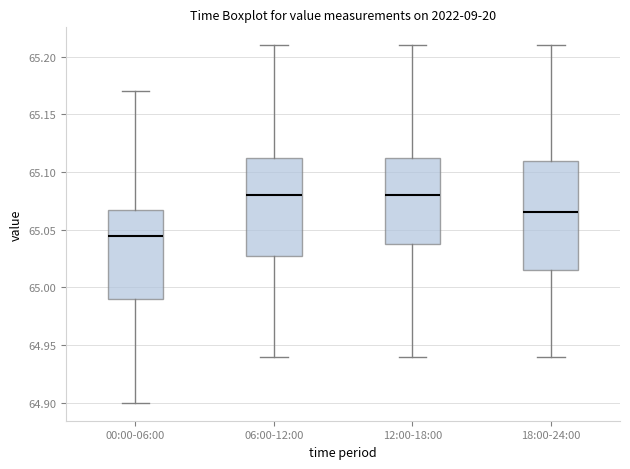

Reading left to right, read every box against the y-axis: the position of its median line, the range the box covers, and the ends of its whiskers. The values are not printed on the chart, so give them approximately, as read against the axis.

00:00-06:00: median 65.045, box 64.990 to 65.070, whiskers 64.900 to 65.170
06:00-12:00: median 65.080, box 65.030 to 65.115, whiskers 64.940 to 65.210
12:00-18:00: median 65.080, box 65.040 to 65.115, whiskers 64.940 to 65.210
18:00-24:00: median 65.065, box 65.015 to 65.110, whiskers 64.940 to 65.210